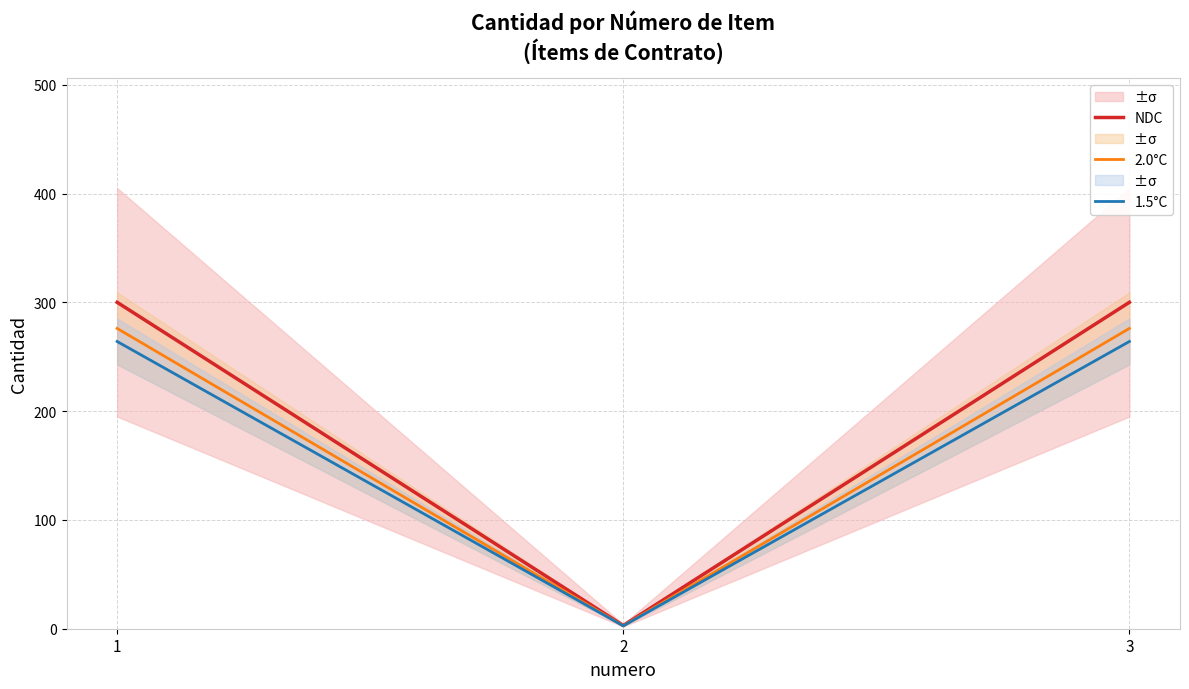

The NDC series shows 3.0 at 2. True or false?

True